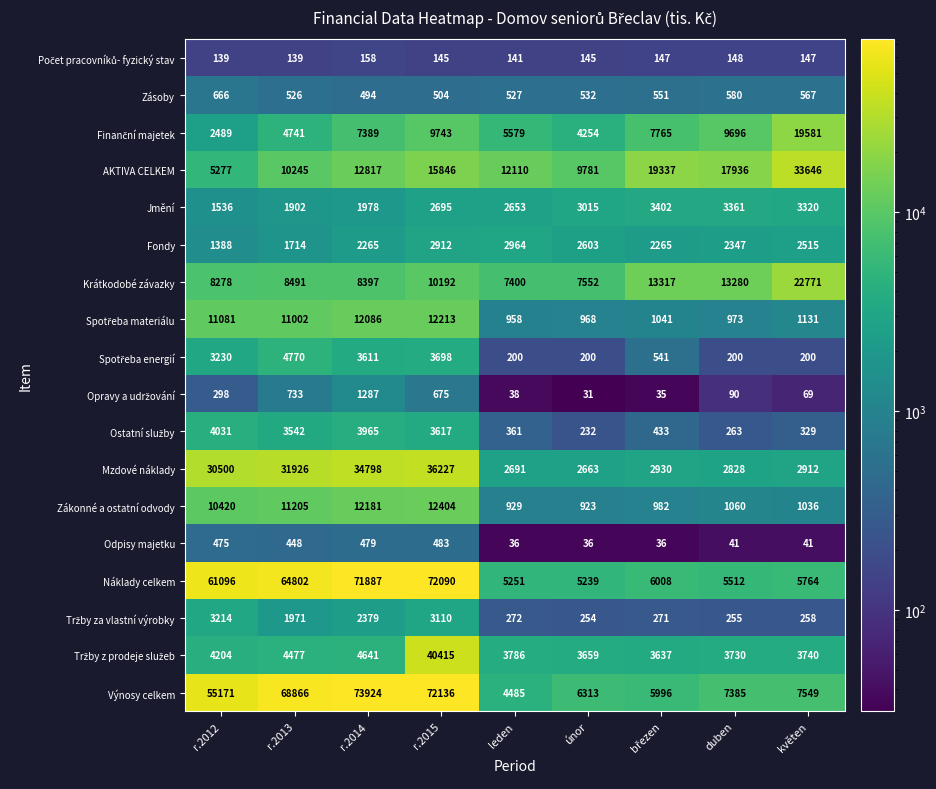

Which series has the largest total across all categories?

Výnosy celkem